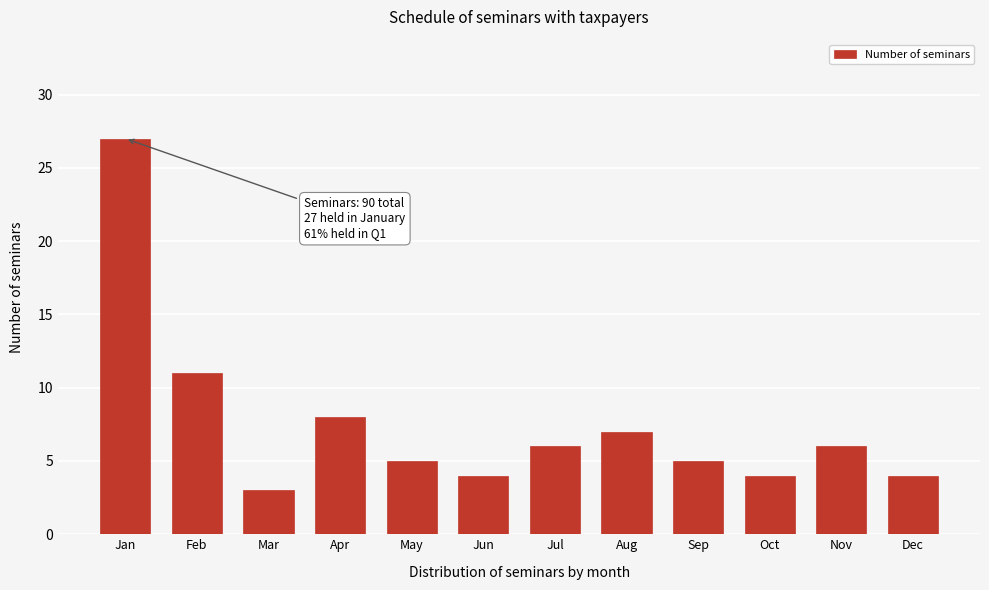

Reading left to right, transcribe all the data shown in this chart.

Jan=27	Feb=11	Mar=3	Apr=8	May=5	Jun=4	Jul=6	Aug=7	Sep=5	Oct=4	Nov=6	Dec=4